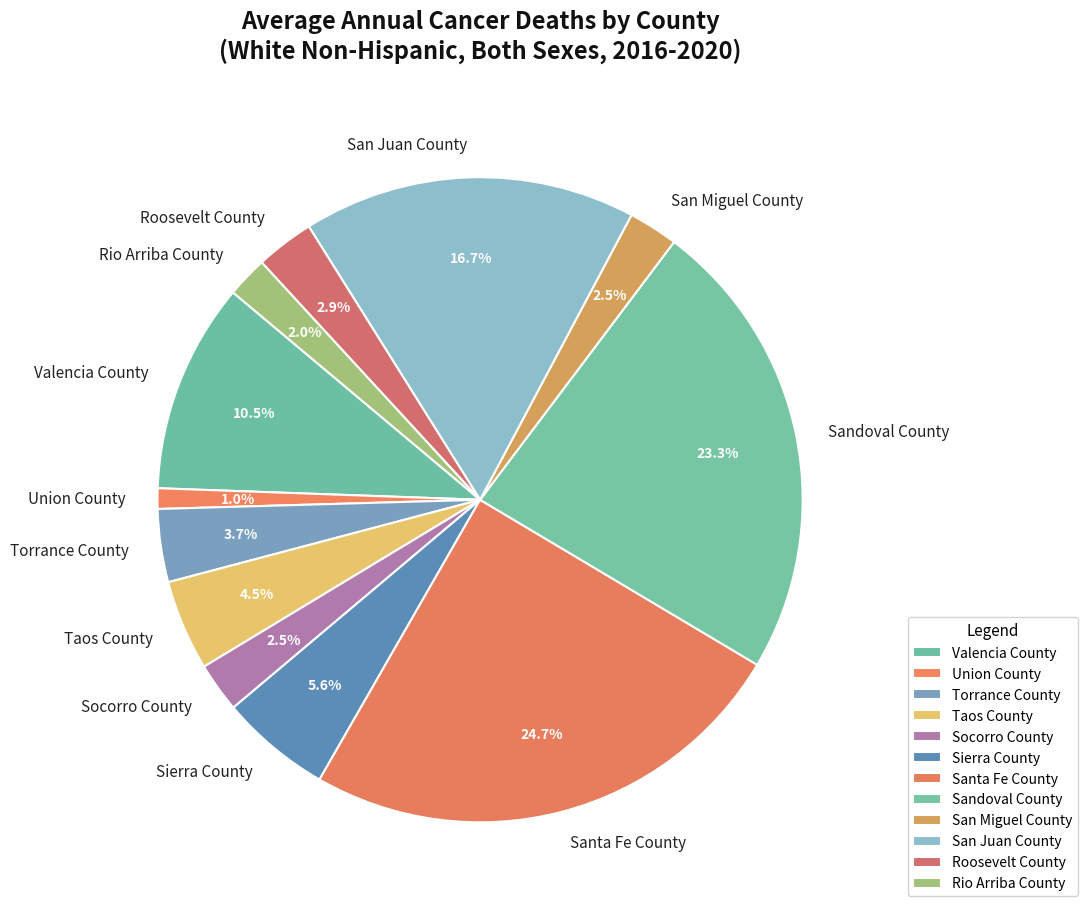

How many segments does this pie chart have?

12